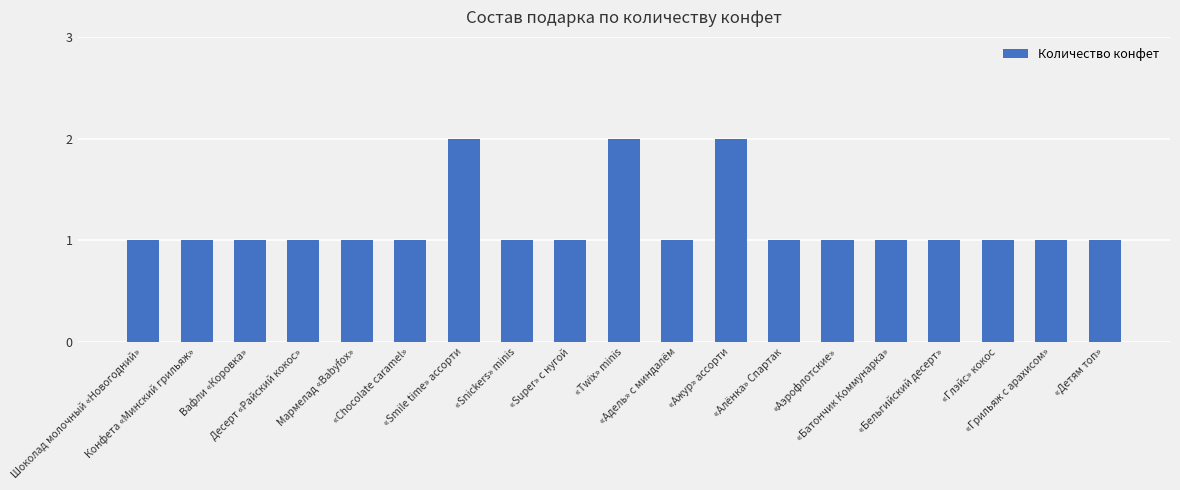

What is the sum of all values?

22